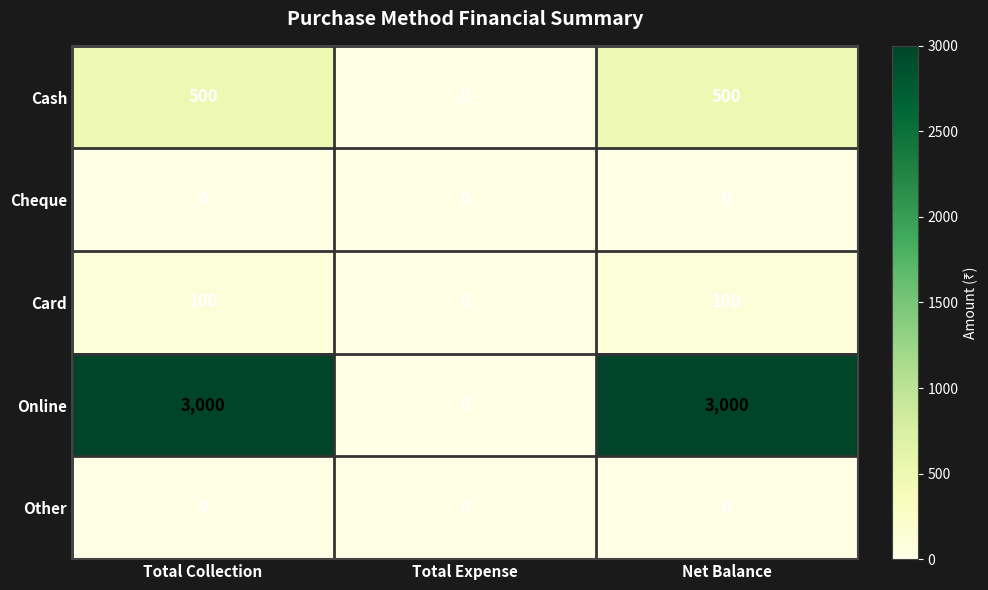

The Online series shows 3000 at Total Collection. True or false?

True